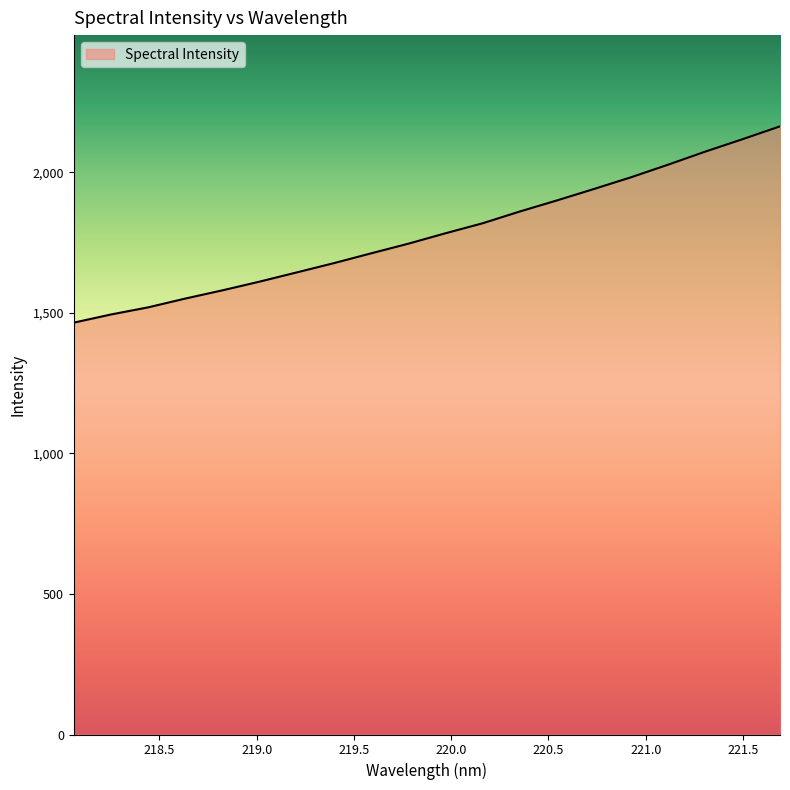

What is the greatest value displayed?

2163.0